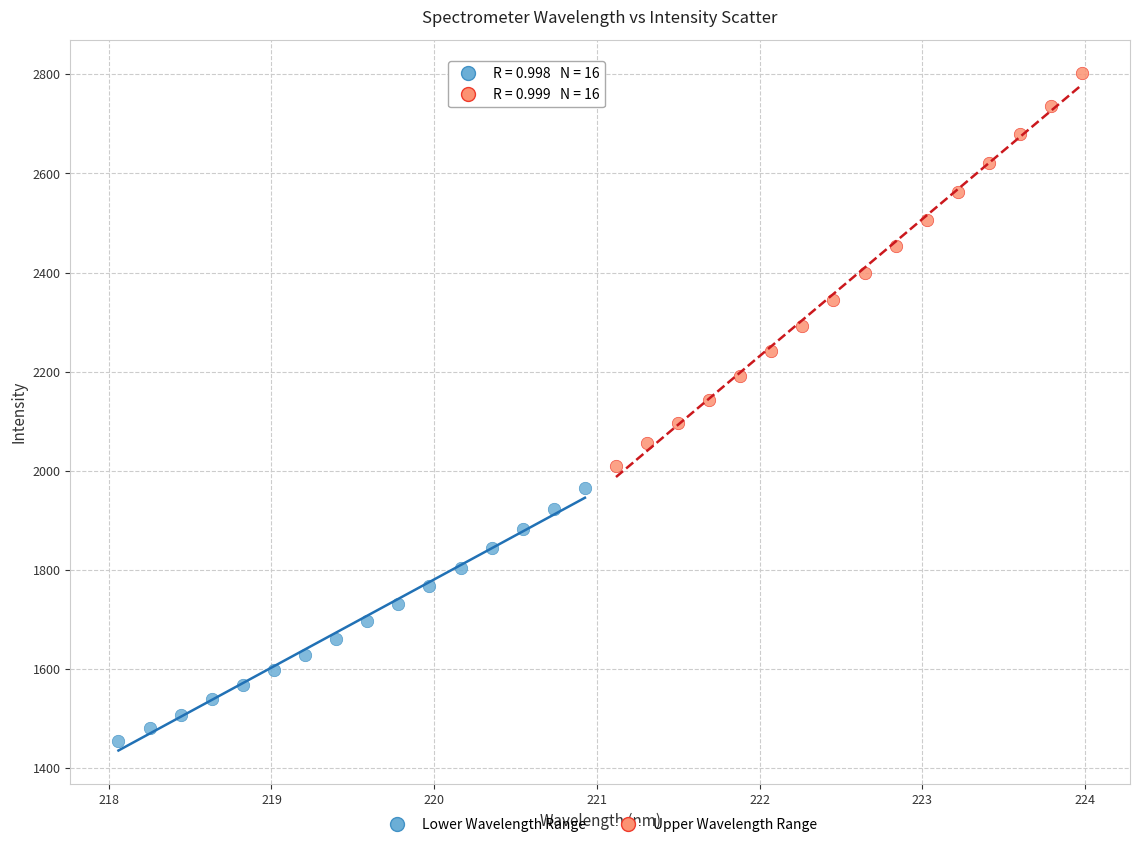

Which series reaches the minimum Y coordinate?

Lower Wavelength Range